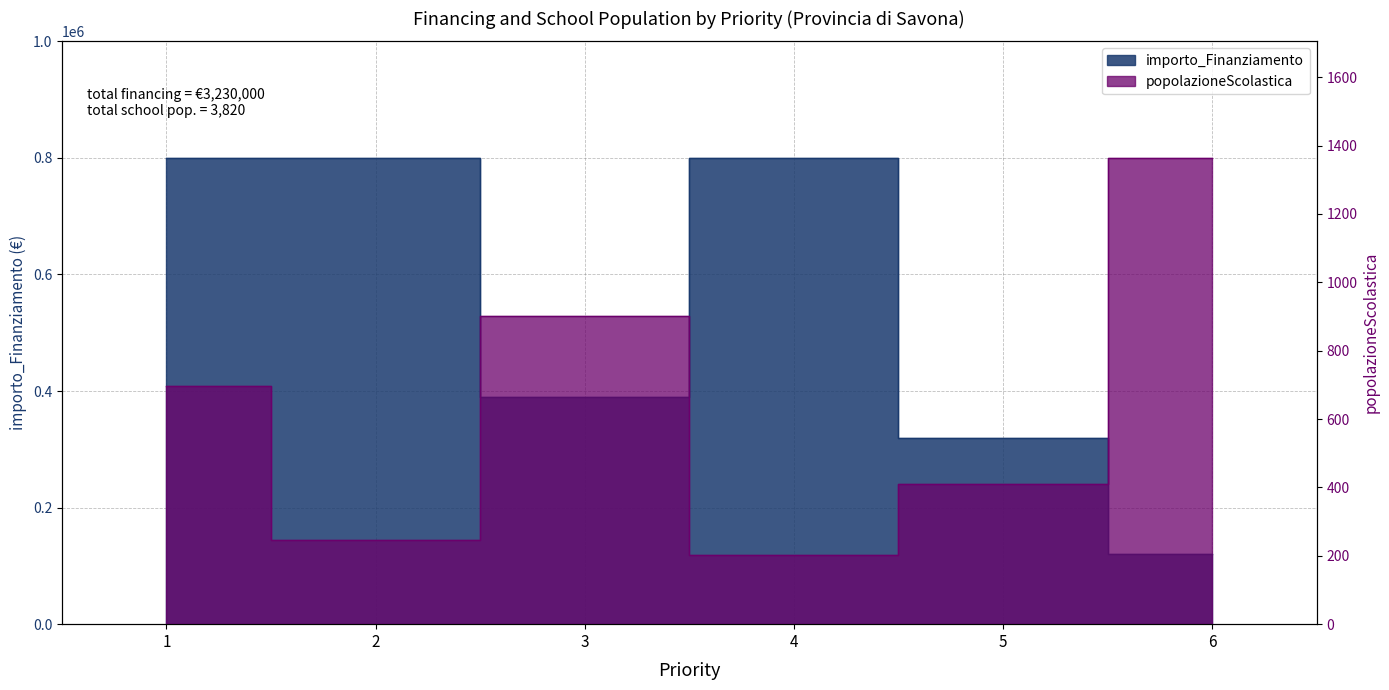

At which category does importo_Finanziamento reach its first local peak?

4